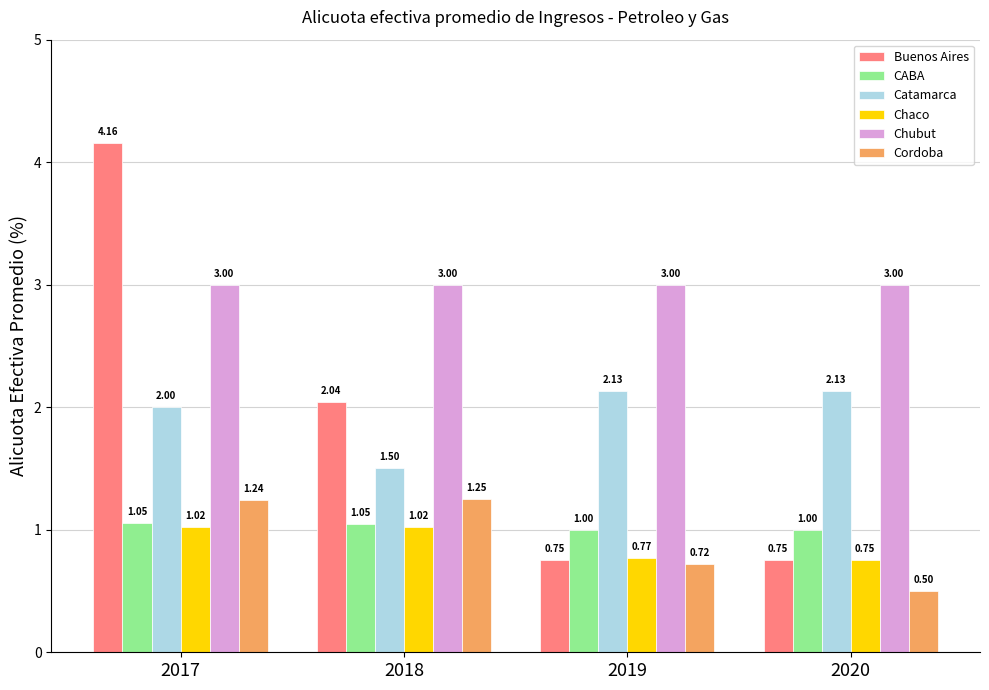

At 2017, list the series in order from largest to smallest.

Buenos Aires, Chubut, Catamarca, Cordoba, CABA, Chaco